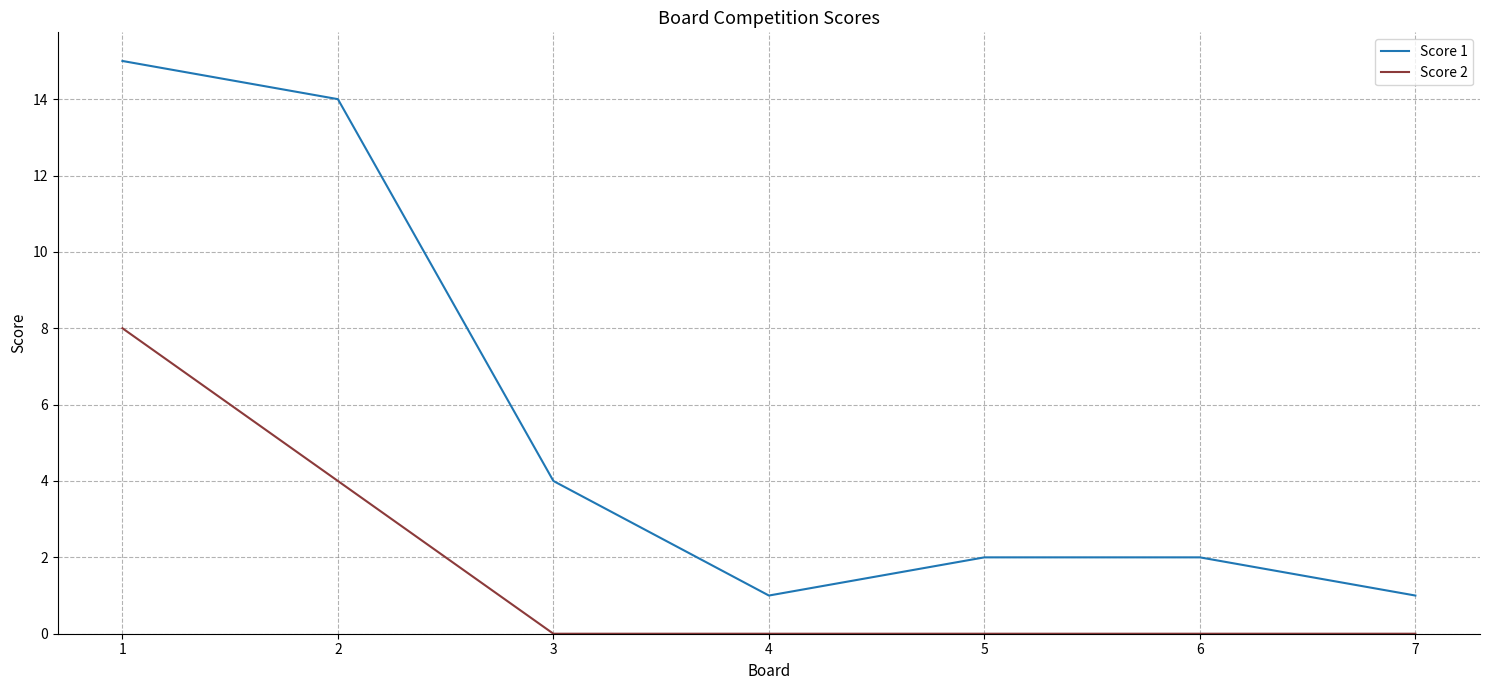

What is the total value across all series at 4?

1